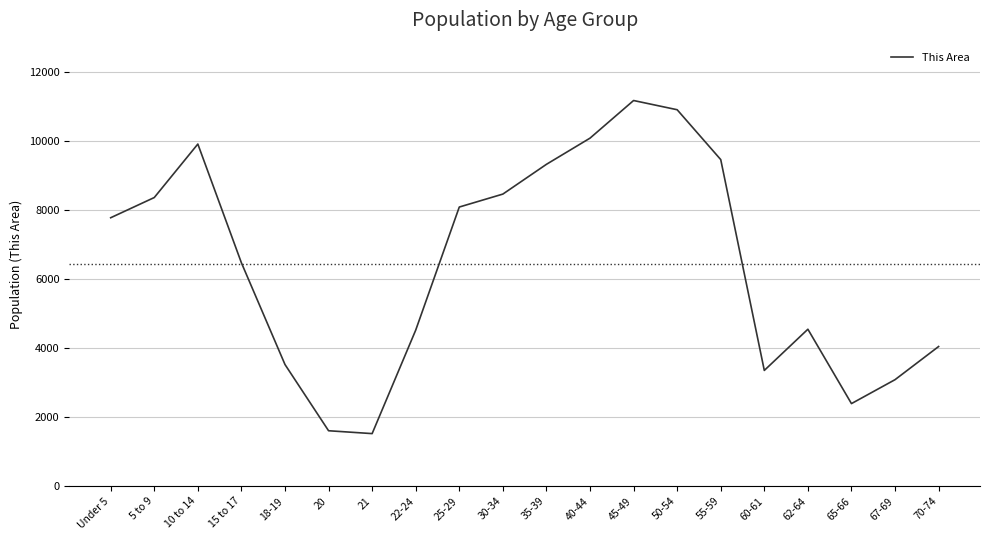

Approximately how many times larger is the value at 65-66 compared to 5 to 9?

0.3